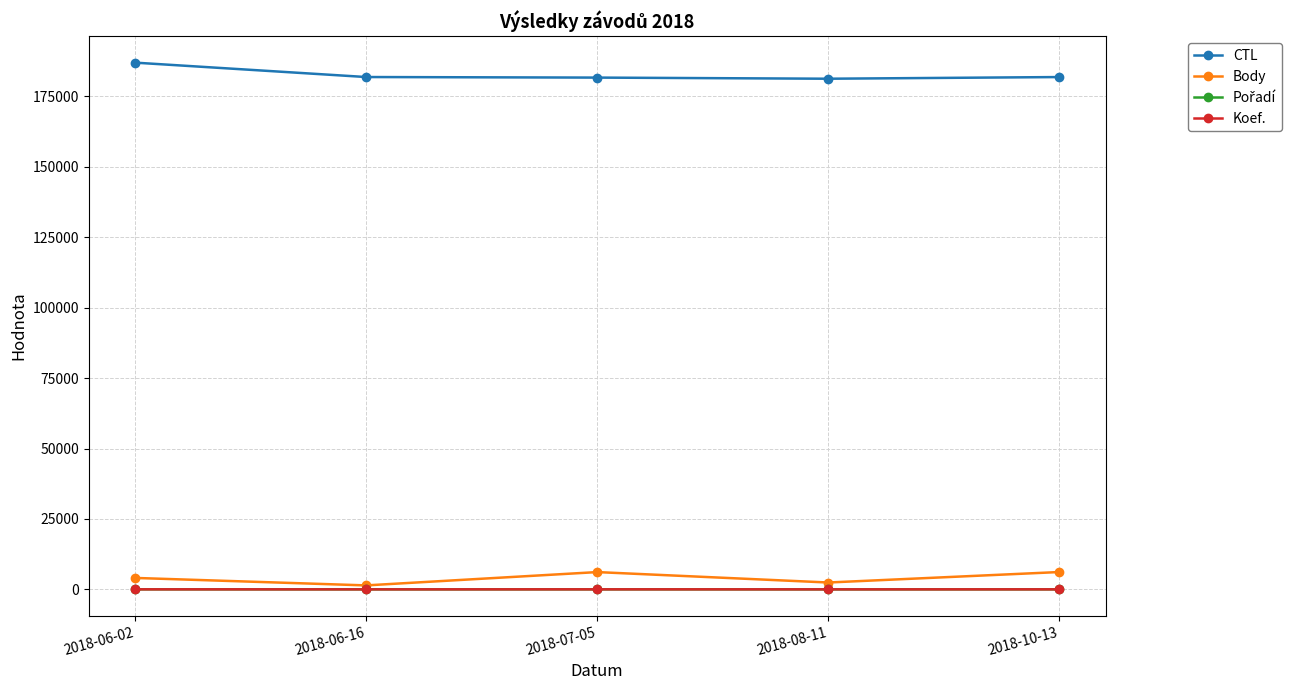

True or false: CTL has more than 1 interior local peaks.

False